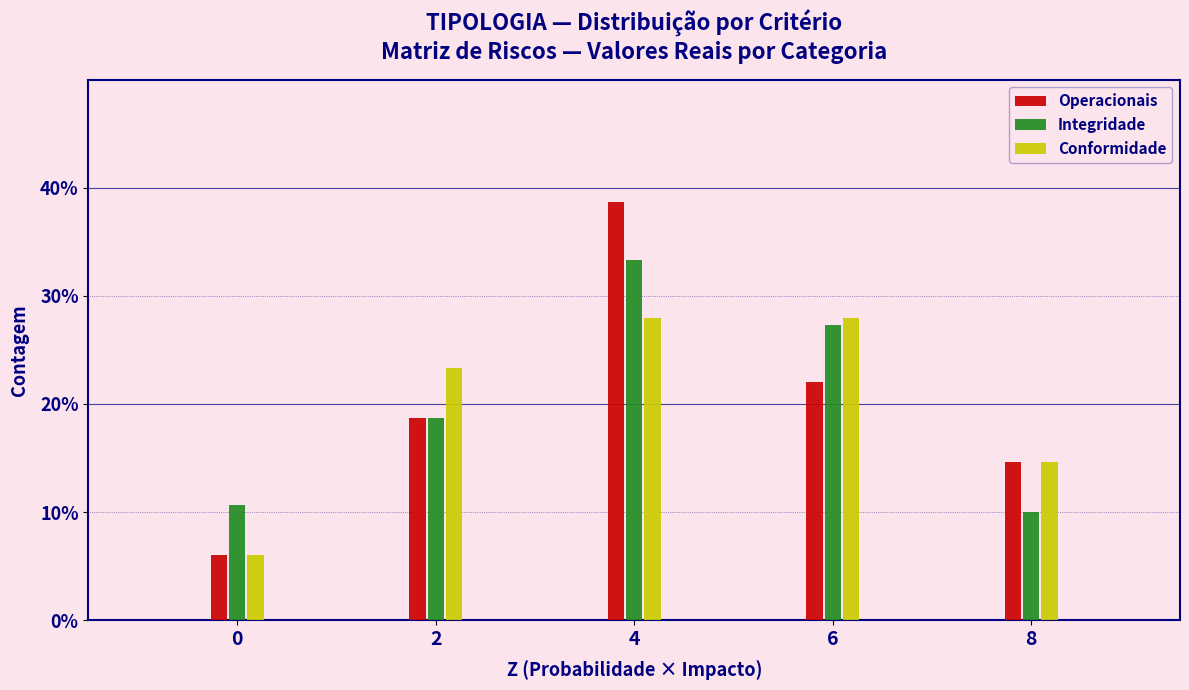

Reading left to right, extract all data points from this chart.

Operacionais: 0=6.0	2=18.7	4=38.7	6=22.0	8=14.7
Integridade: 0=10.7	2=18.7	4=33.3	6=27.3	8=10.0
Conformidade: 0=6.0	2=23.3	4=28.0	6=28.0	8=14.7